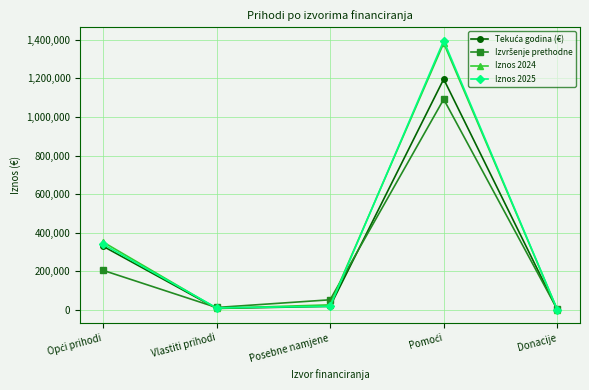

Between which two adjacent categories do Izvršenje prethodne and Iznos 2024 first intersect?

Opći prihodi and Vlastiti prihodi